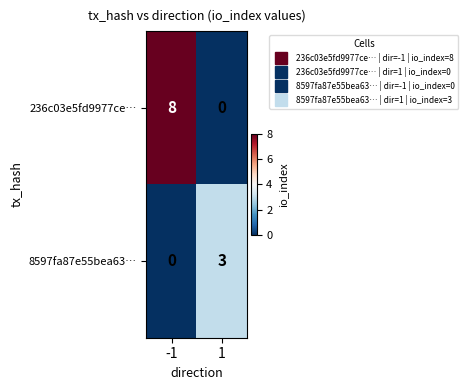

Which series has the widest spread of values?

236c03e5fd9977ce…